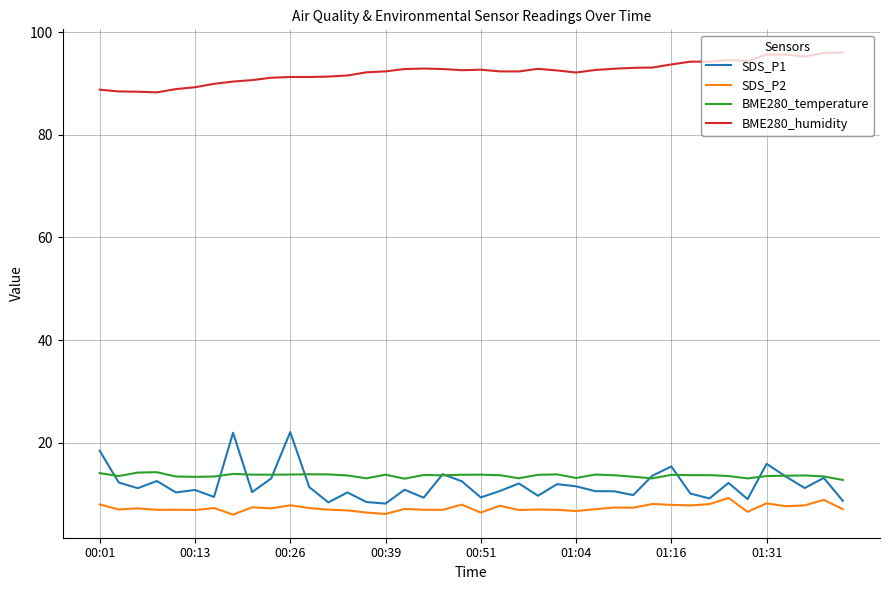

At how many categories does at least one series exceed 79?

40